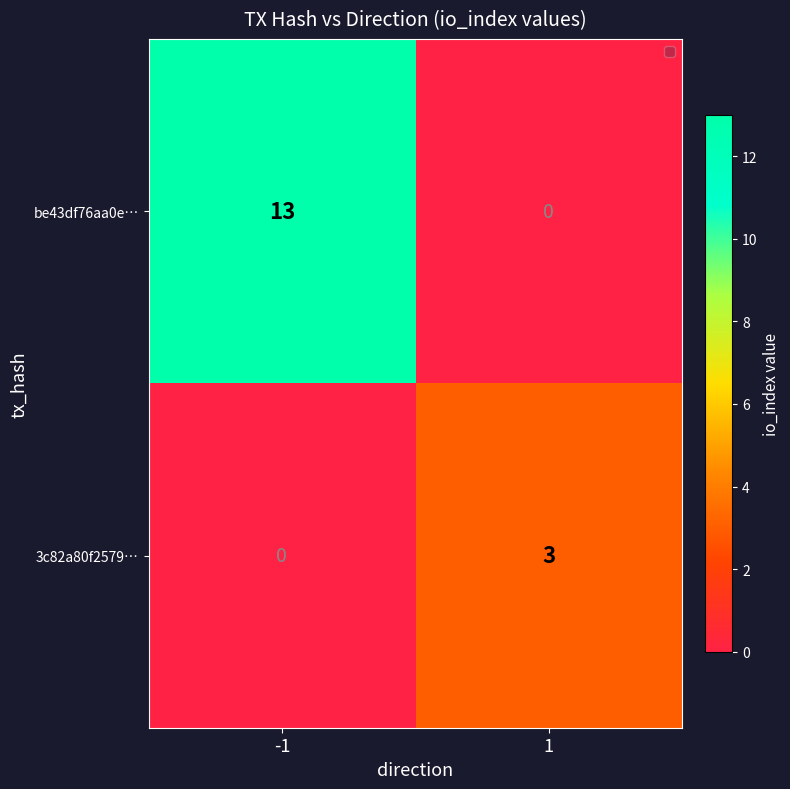

Which series has the widest spread of values?

be43df76aa0e…